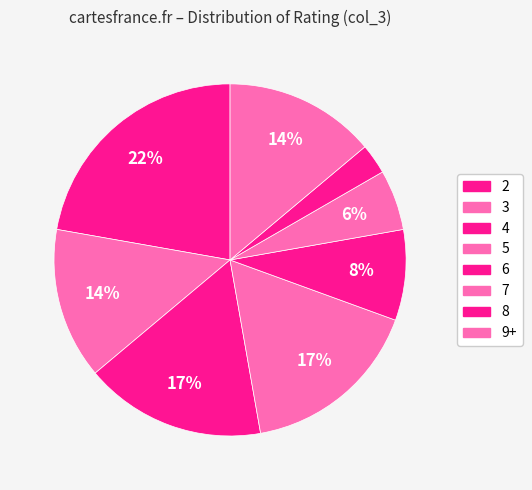

The 4 slice represents 17% of the pie. True or false?

True